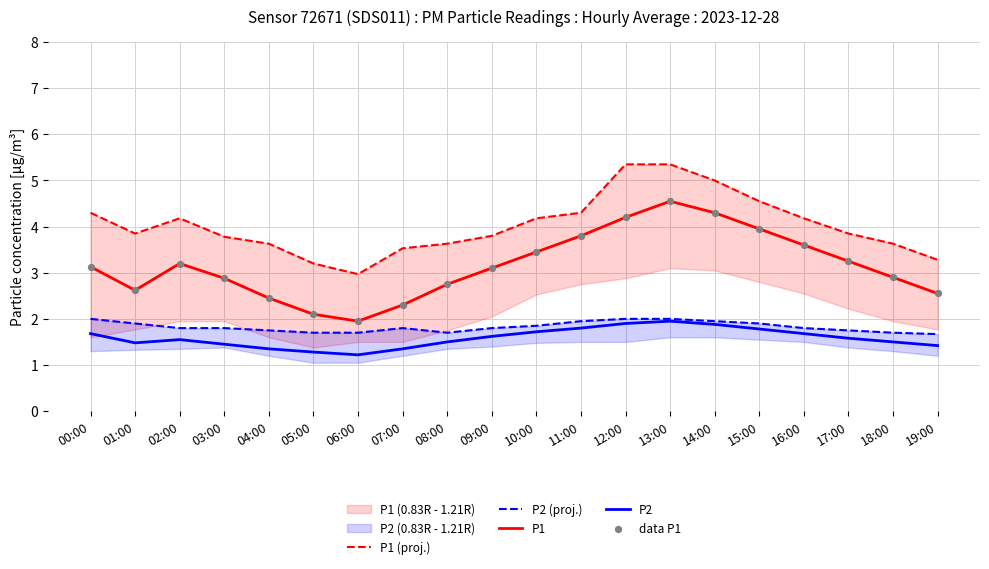

At how many categories does at least one series exceed 1?

20